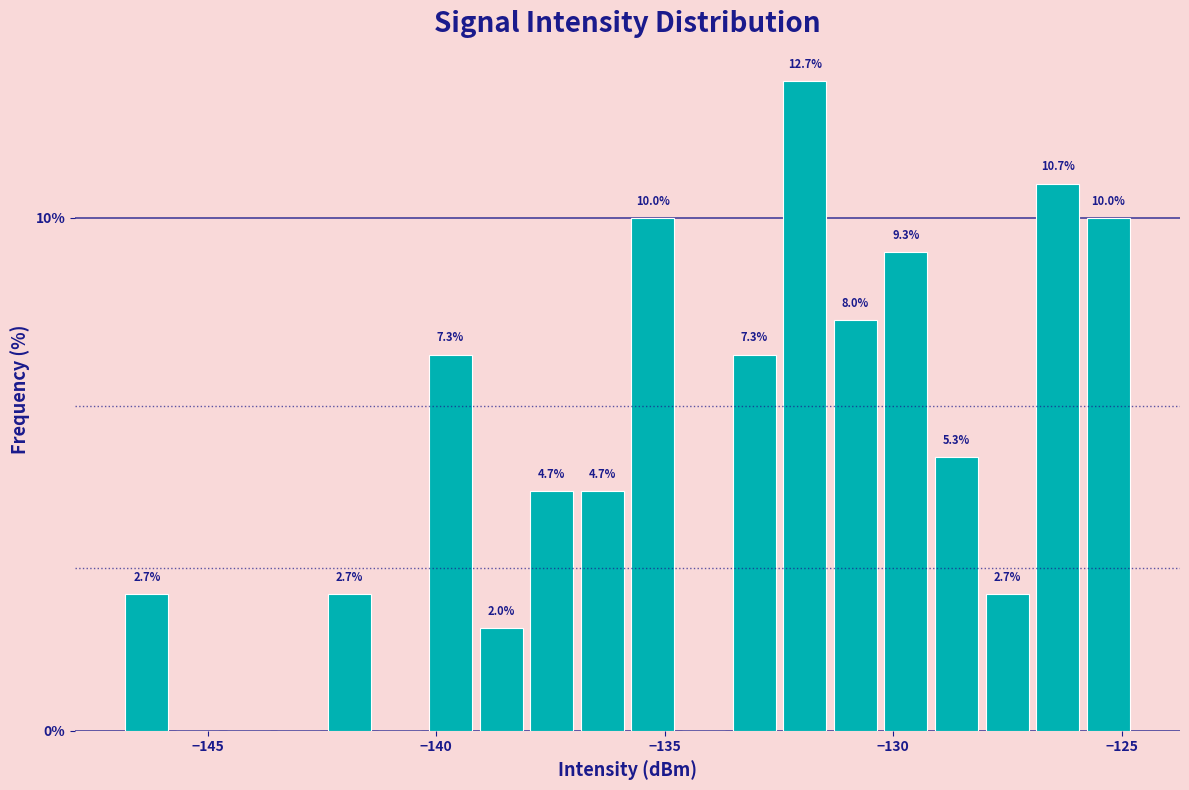

Read against the x-axis, roughly where is the centre of the tallest bar?

-132.0